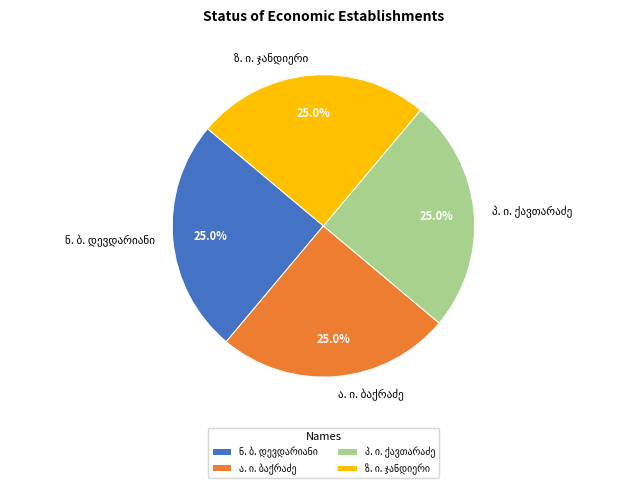

Count the number of slices in the pie.

4